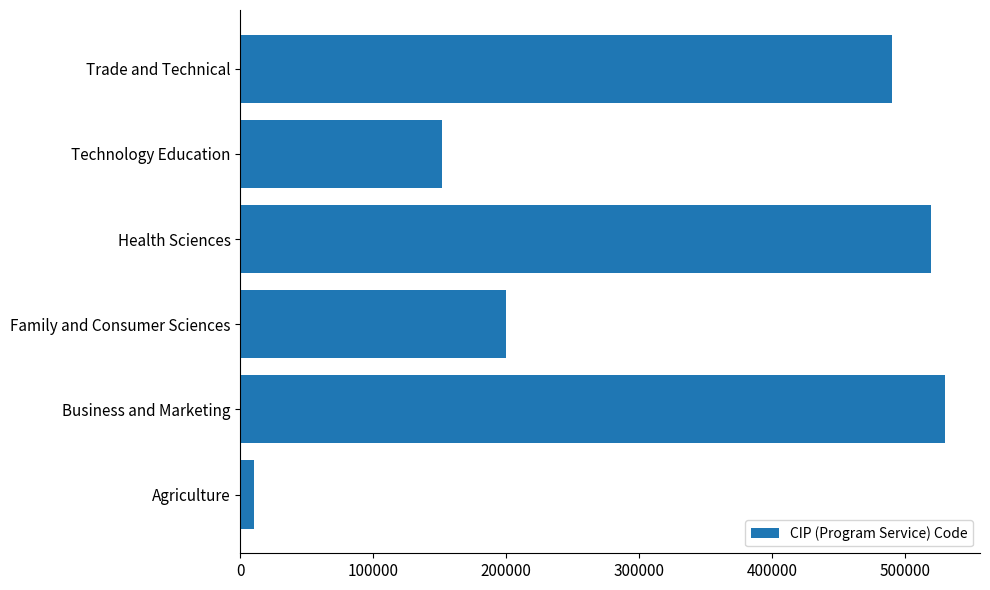

Reading top to bottom, transcribe all the data shown in this chart.

489999	151599	519999	199999	529999	10599